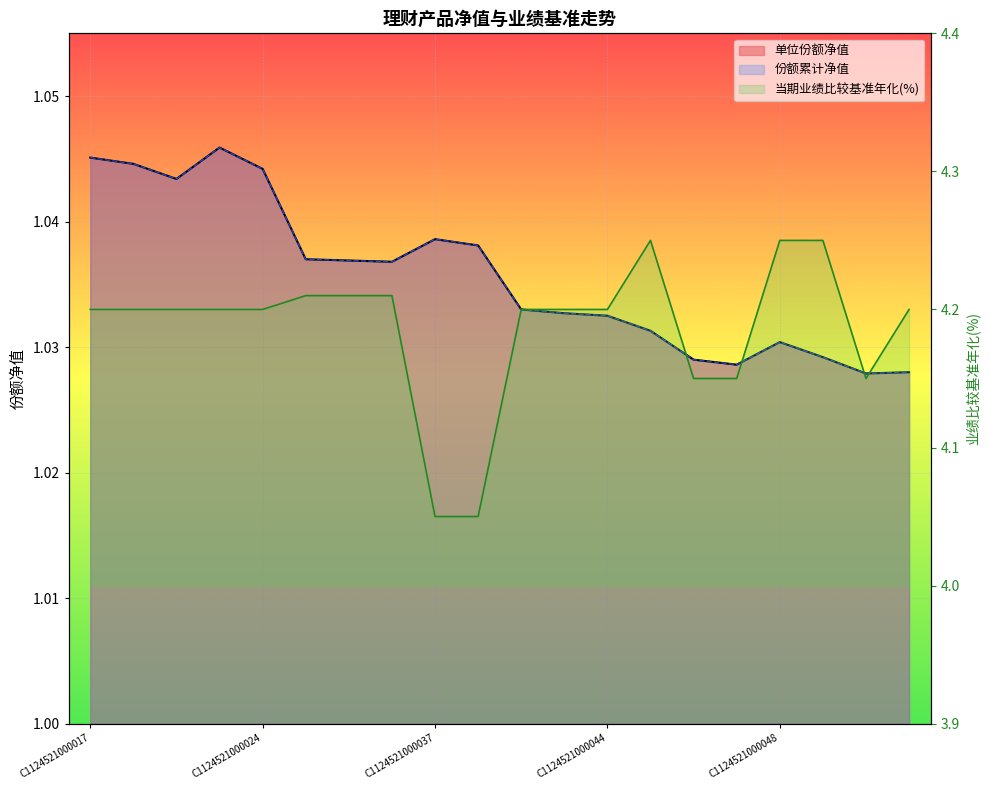

At how many categories does at least one series exceed 3?

20